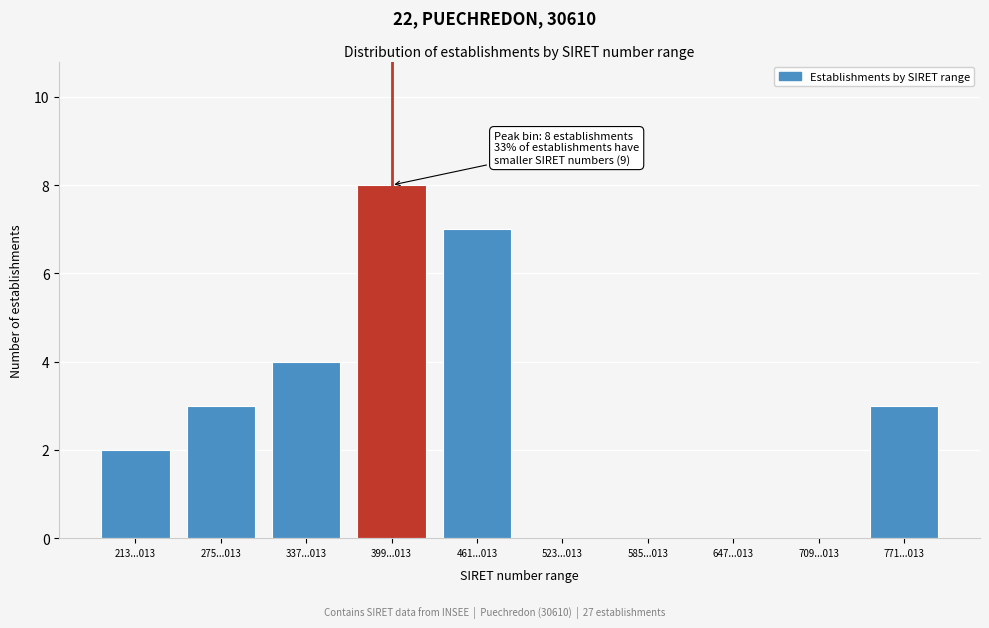

Reading left to right, what are all the values shown in this chart?

213...013=2	275...013=3	337...013=4	399...013=8	461...013=7	523...013=0	585...013=0	647...013=0	709...013=0	771...013=3